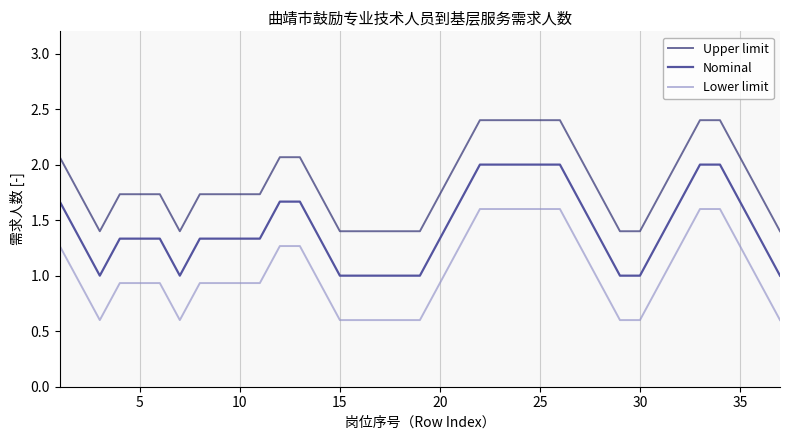

List the series in order of their overall mean, lowest first.

Lower limit, Nominal, Upper limit